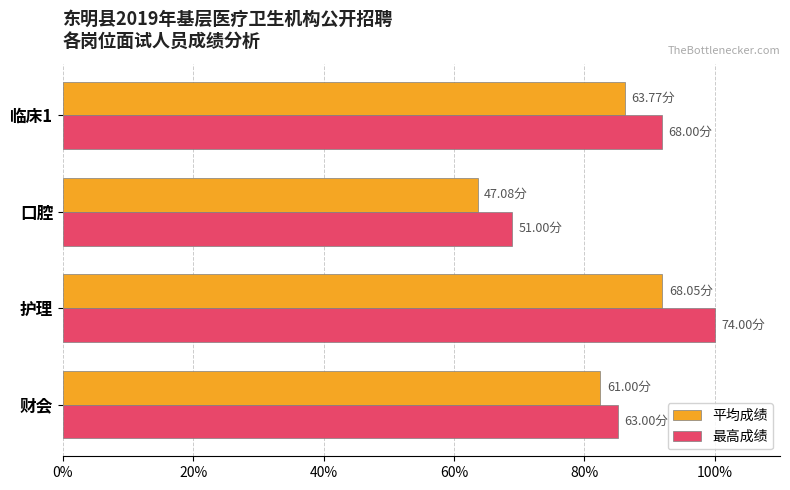

At how many categories does at least one series exceed 81?

3